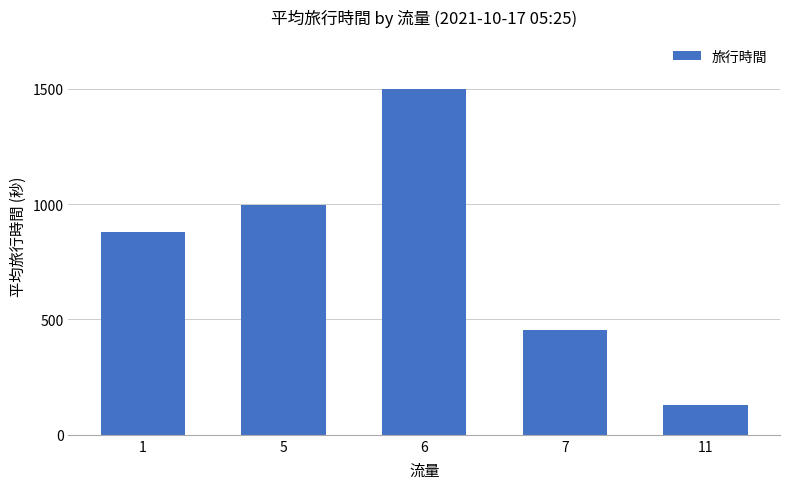

The chart shows a value of 510 at 1. True or false?

False